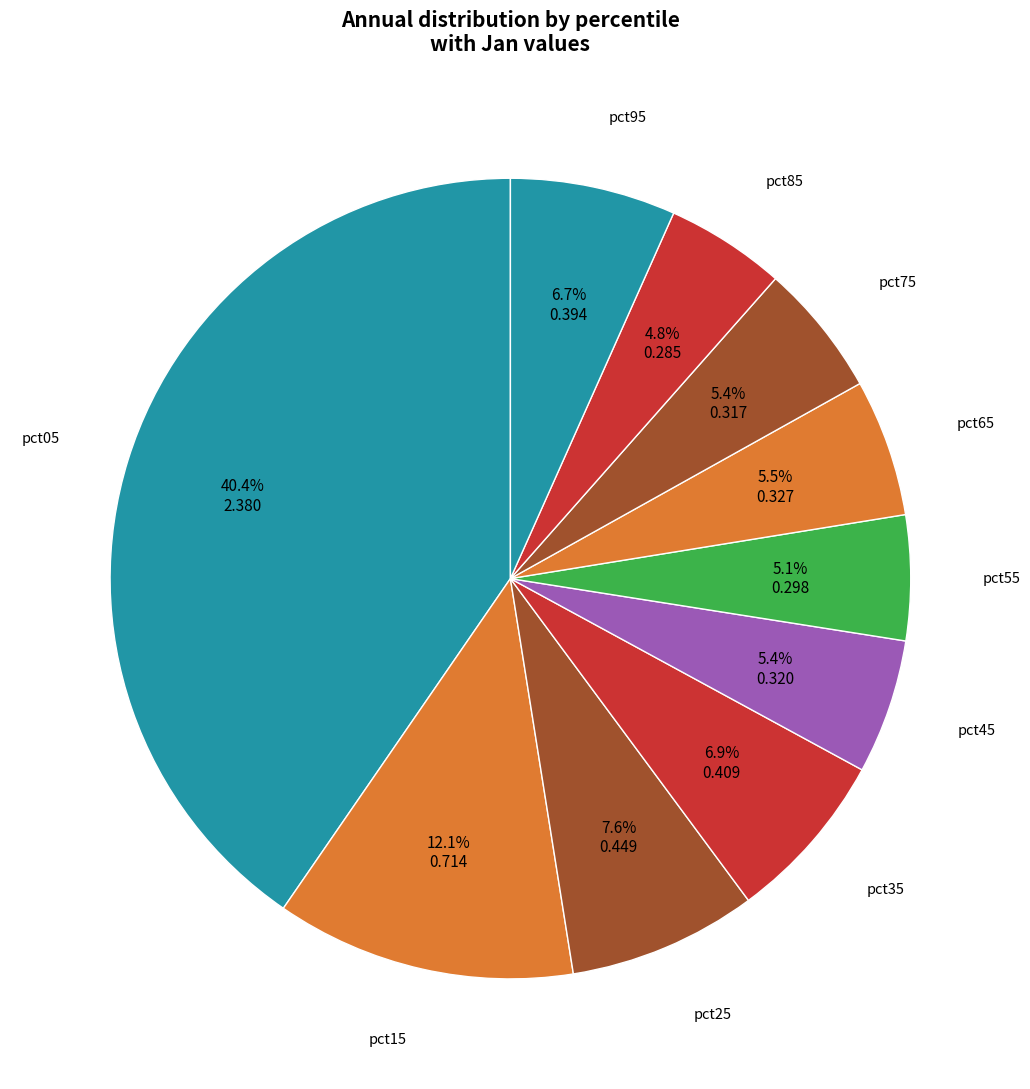

Is there a majority slice in this chart?

No